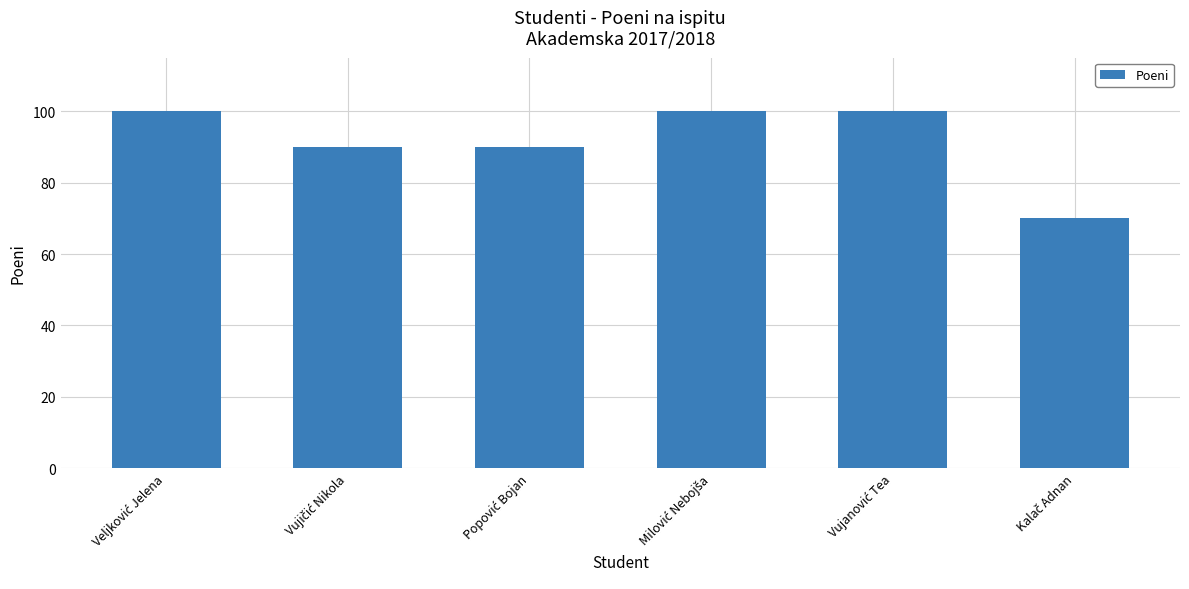

What is the value of the 1st bar from the left?

100